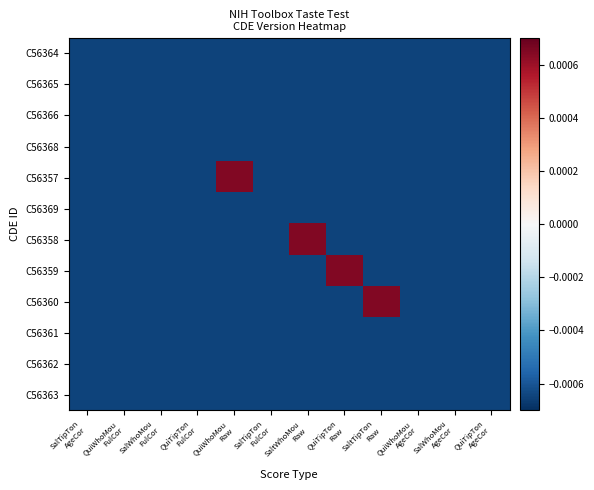

At SalWhoMou AgeCor, list the series in order from largest to smallest.

C56364, C56365, C56366, C56368, C56357, C56369, C56358, C56359, C56360, C56361, C56362, C56363